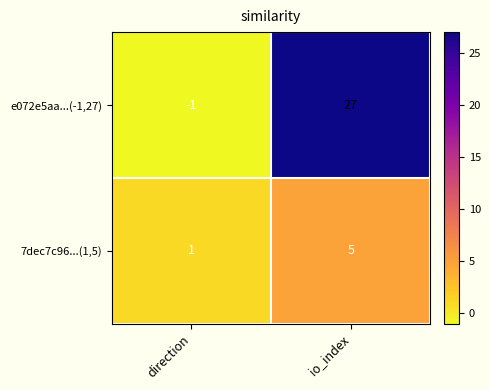

Which series has the largest total across all categories?

e072e5aa...(-1,27)